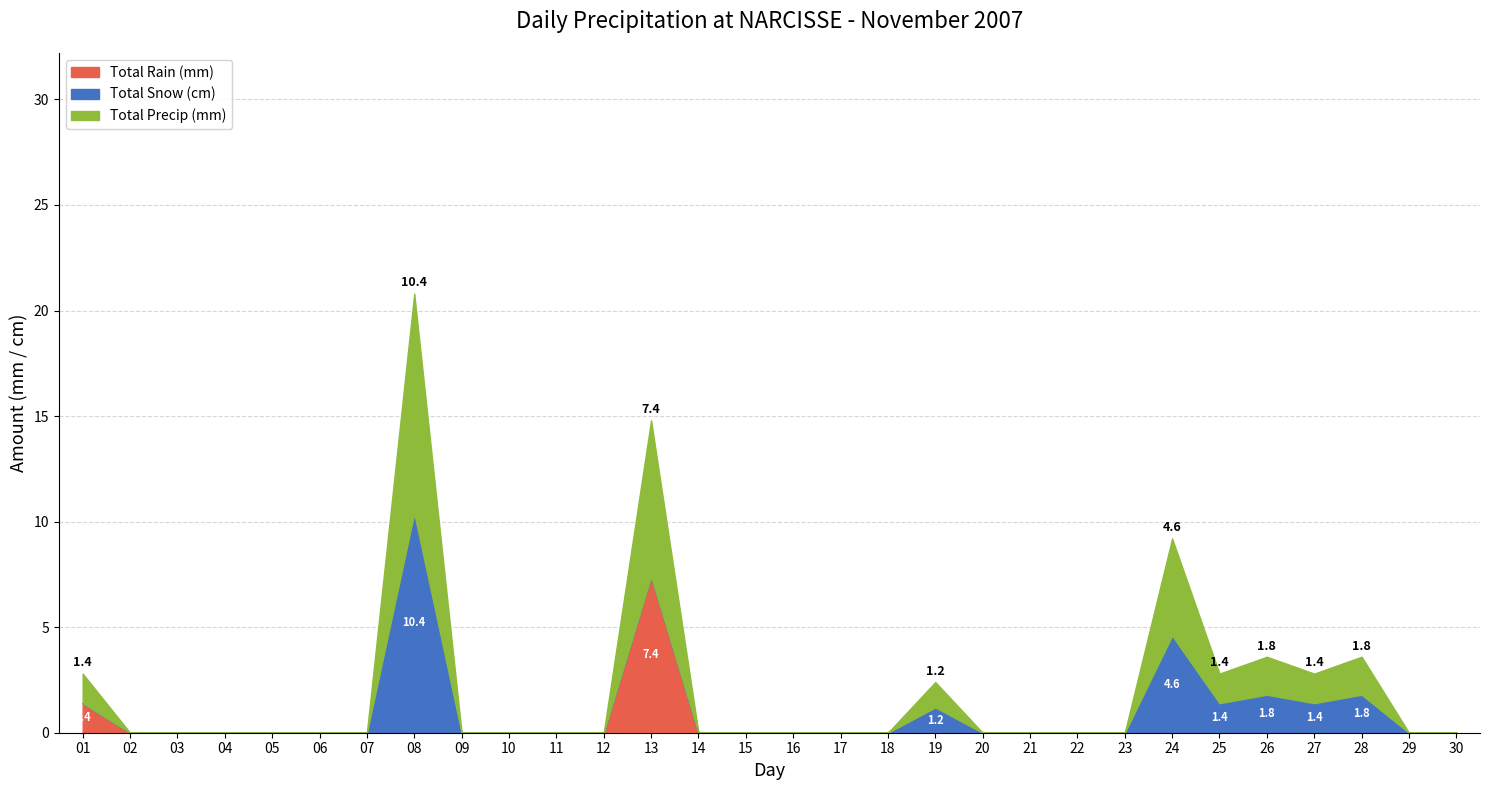

True or false: Total Rain (mm) has more than 2 interior local peaks.

False